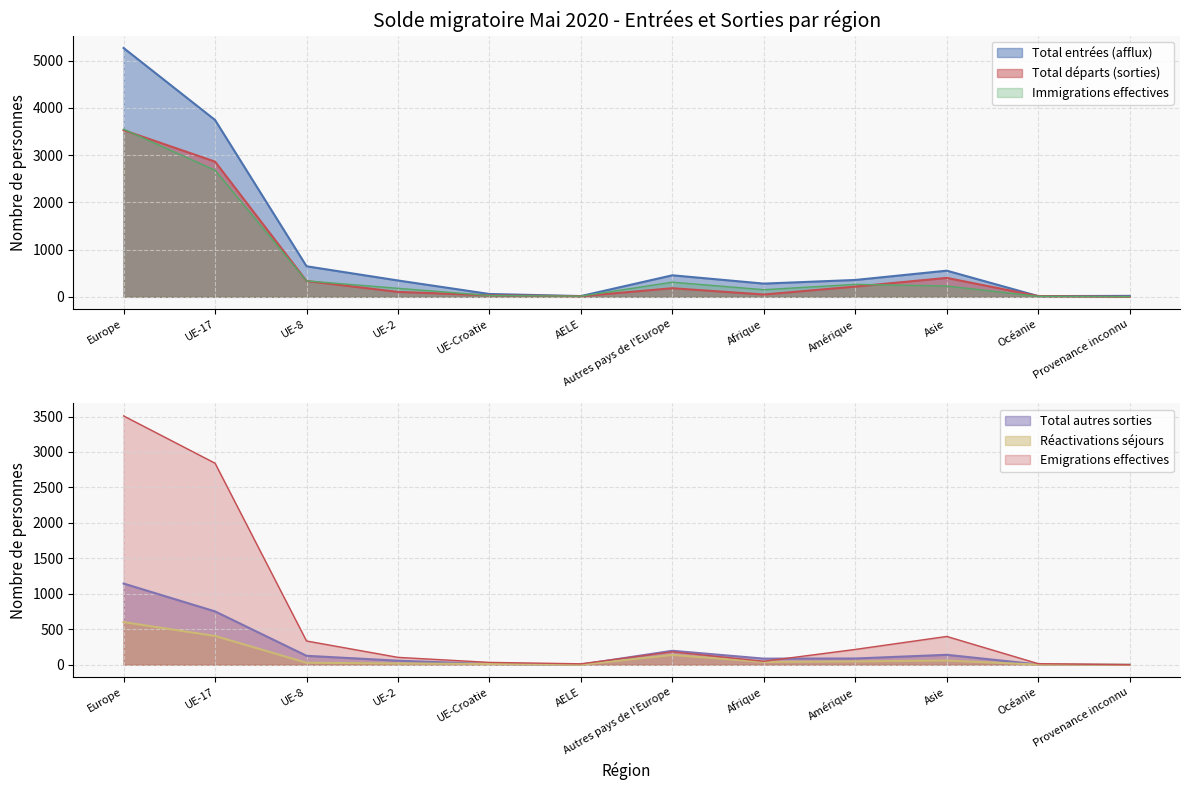

At which category does the chart reach its minimum across all series?

Provenance inconnu